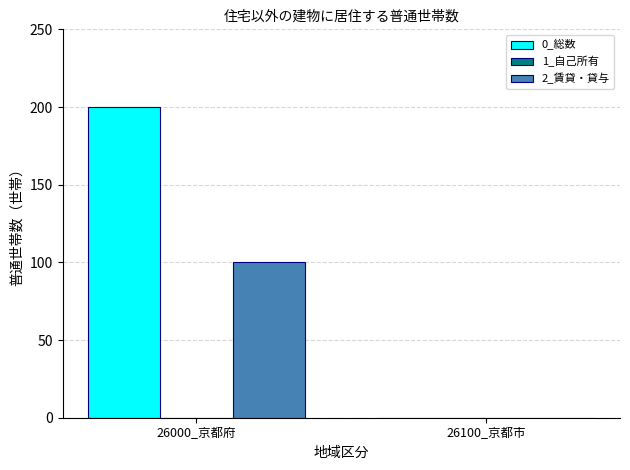

True or false: 0_総数 has a value of 284 at 26000_京都府.

False